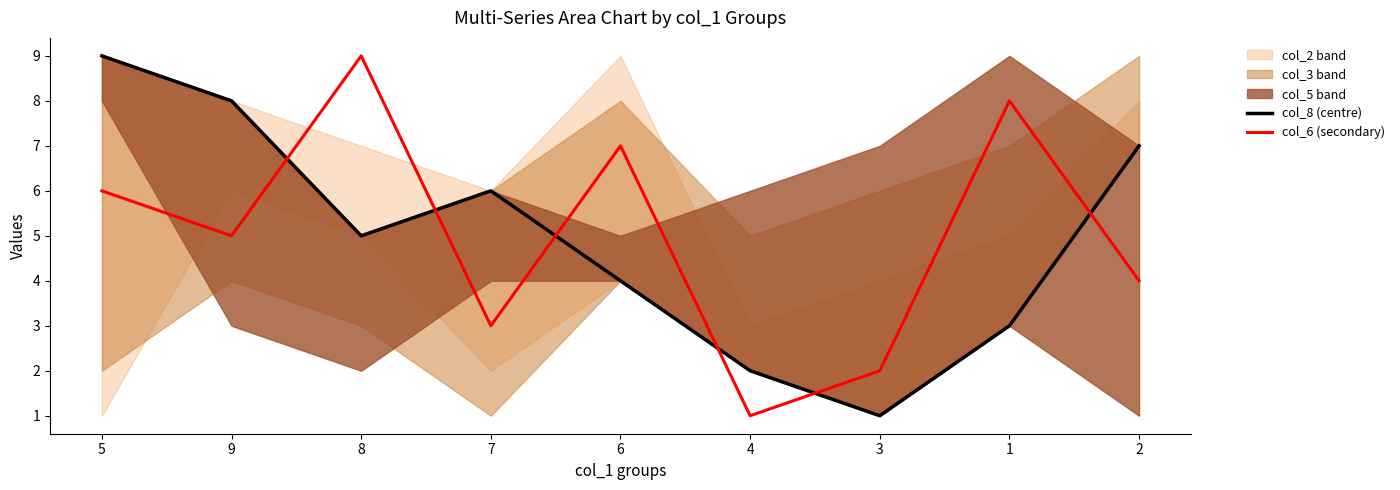

How many lines are shown in the chart?

2